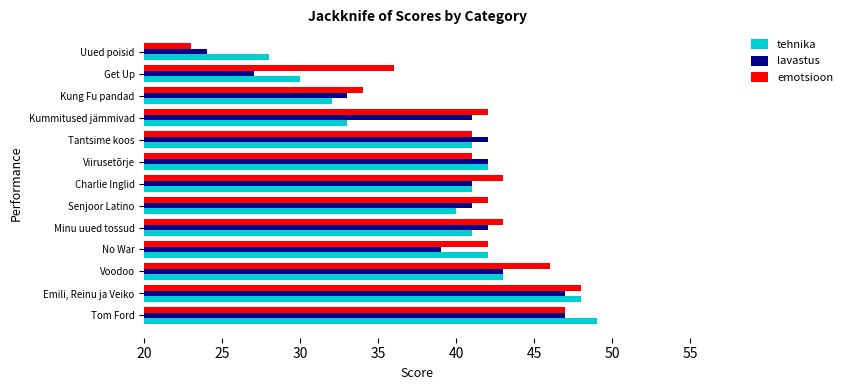

Which series changed the most between No War and Uued poisid?

emotsioon